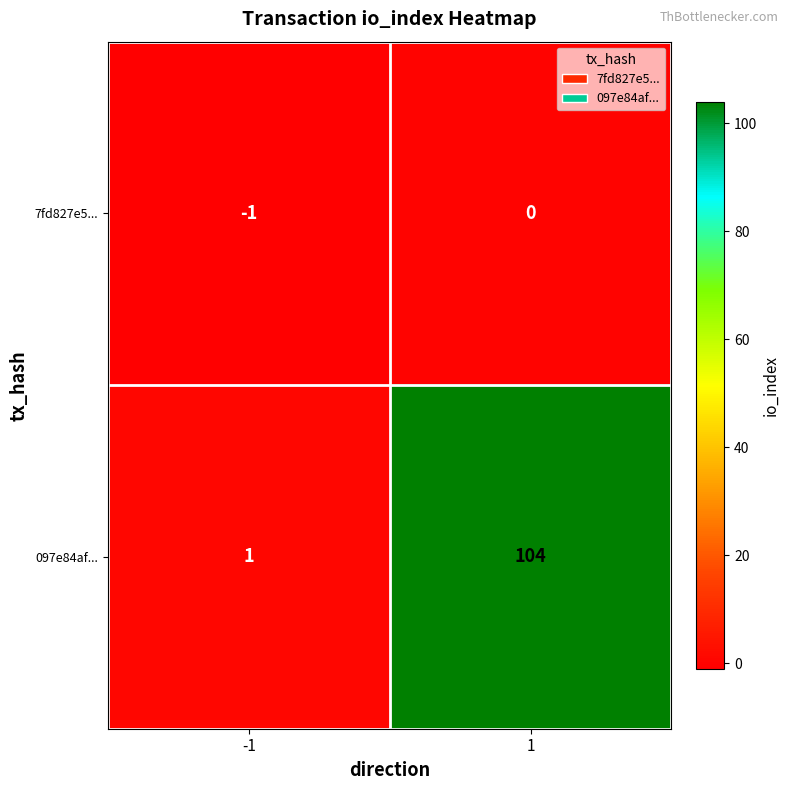

Rank the categories by 097e84af... value from highest to lowest.

1, -1